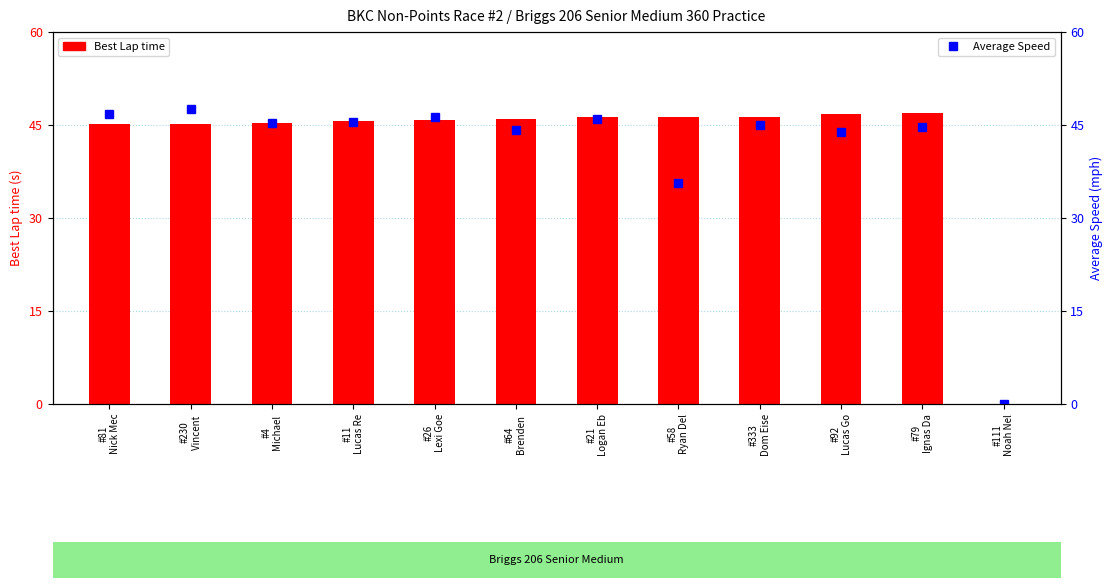

Rank the categories by Best Lap time value from lowest to highest.

#111
Noah Nel, #81
Nick Mec, #230
Vincent , #4
Michael , #11
Lucas Re, #26
Lexi Goe, #64
Brenden , #21
Logan Eb, #58
Ryan Del, #333
Dom Eise, #92
Lucas Go, #79
Ignas Da